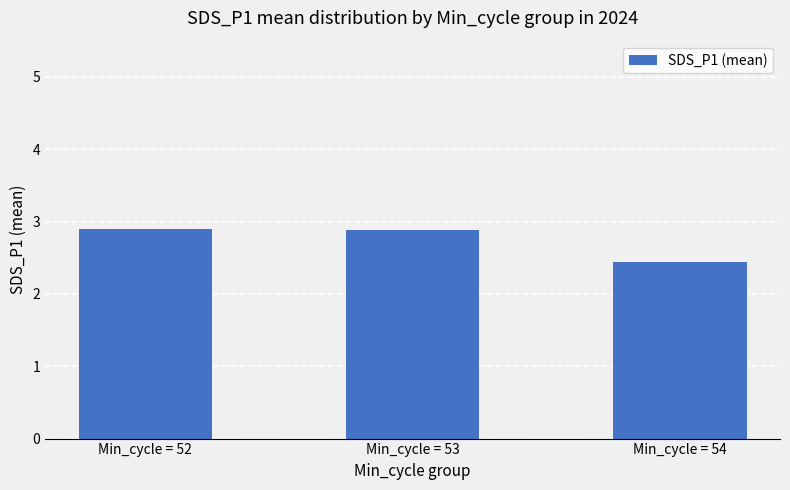

What is the ratio of the value at Min_cycle = 54 to the value at Min_cycle = 53?

0.8